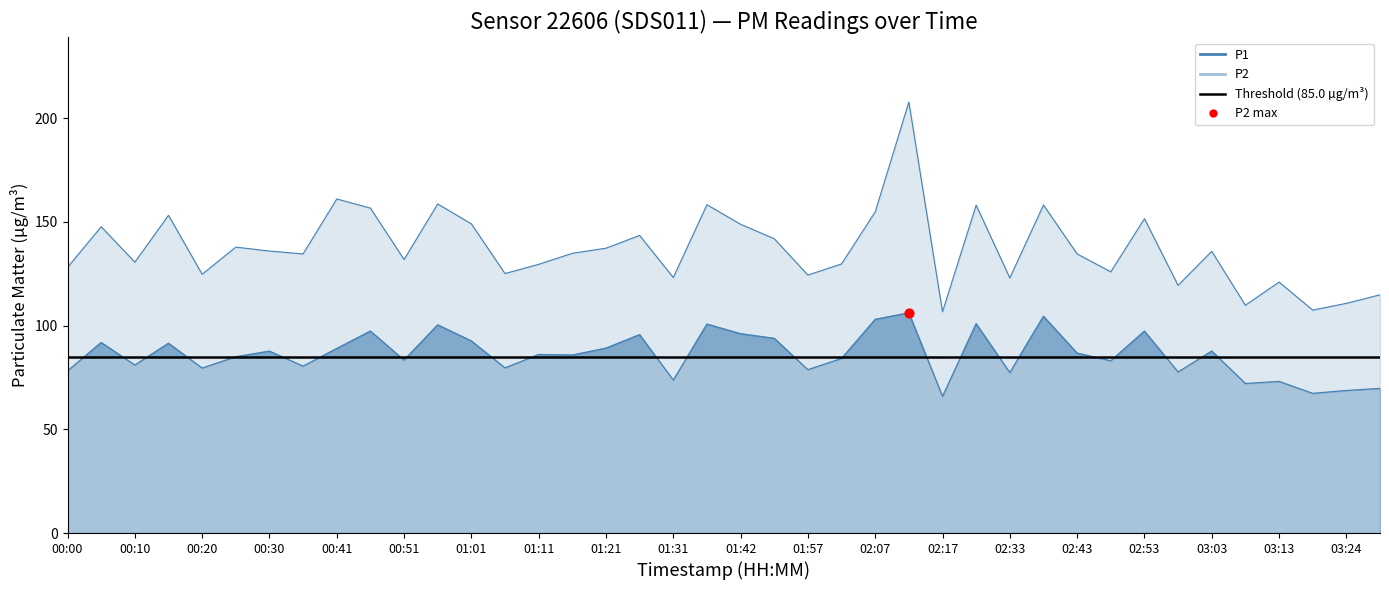

What are all the series names shown in the legend?

P1, P2